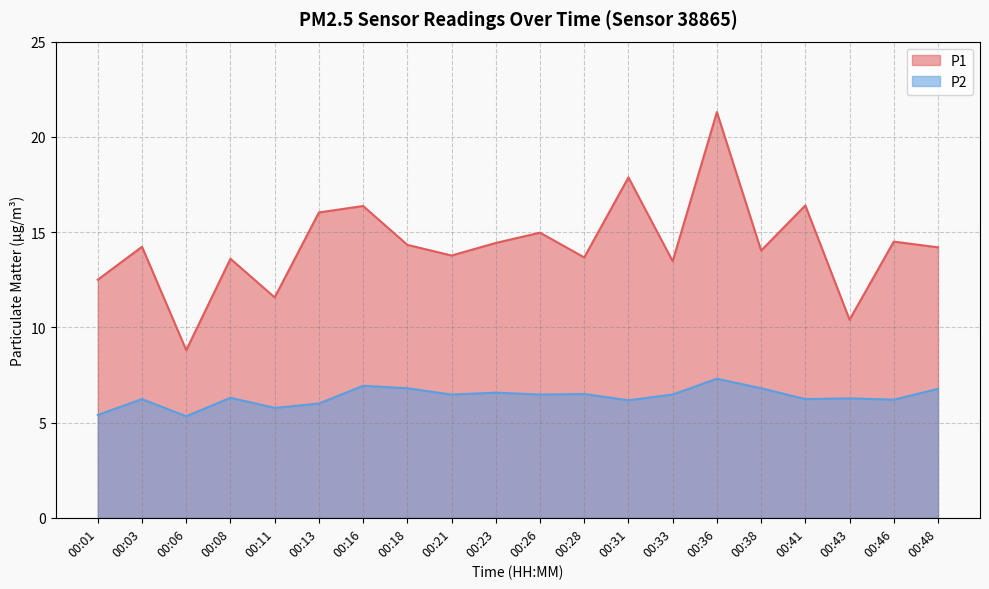

Reading left to right, list all the values displayed in this chart.

P1: 00:01=12.5	00:03=14.2	00:06=8.8	00:08=13.6	00:11=11.6	00:13=16.0	00:16=16.4	00:18=14.3	00:21=13.8	00:23=14.4	00:26=15.0	00:28=13.7	00:31=17.9	00:33=13.5	00:36=21.3	00:38=14.0	00:41=16.4	00:43=10.4	00:46=14.5	00:48=14.2
P2: 00:01=5.4	00:03=6.2	00:06=5.3	00:08=6.3	00:11=5.8	00:13=6.0	00:16=6.9	00:18=6.8	00:21=6.5	00:23=6.6	00:26=6.5	00:28=6.5	00:31=6.2	00:33=6.5	00:36=7.3	00:38=6.8	00:41=6.2	00:43=6.3	00:46=6.2	00:48=6.8